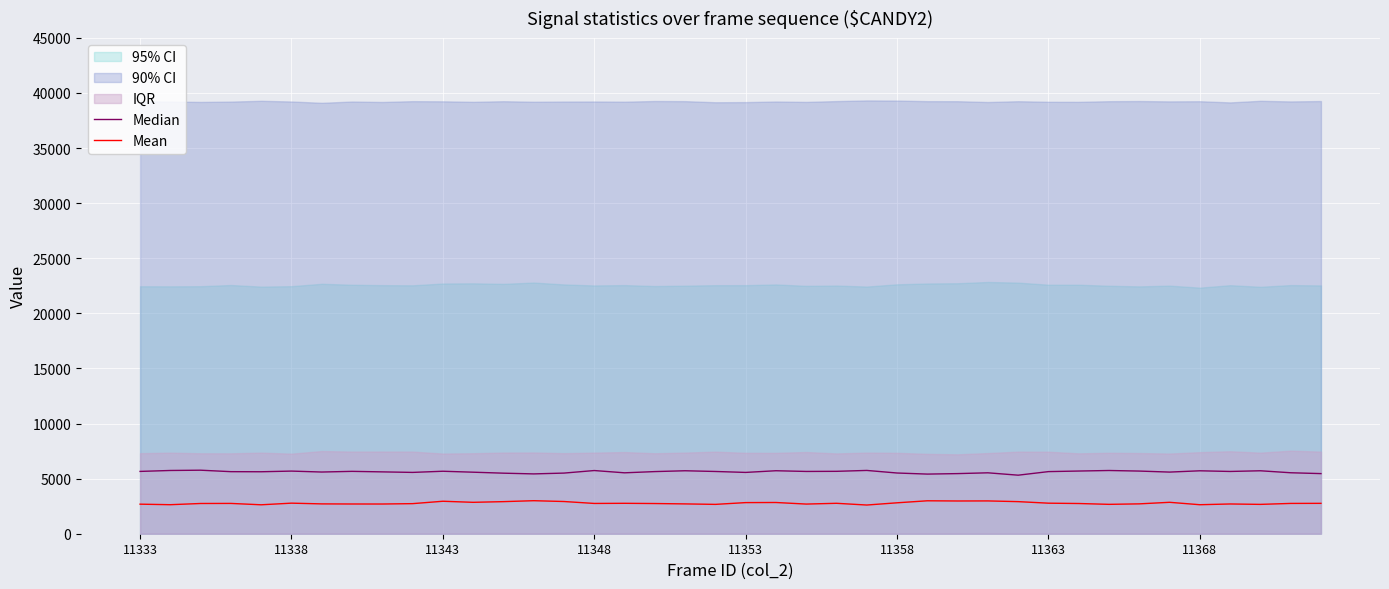

What is the sum of the Median values at 21 and 39?

11172